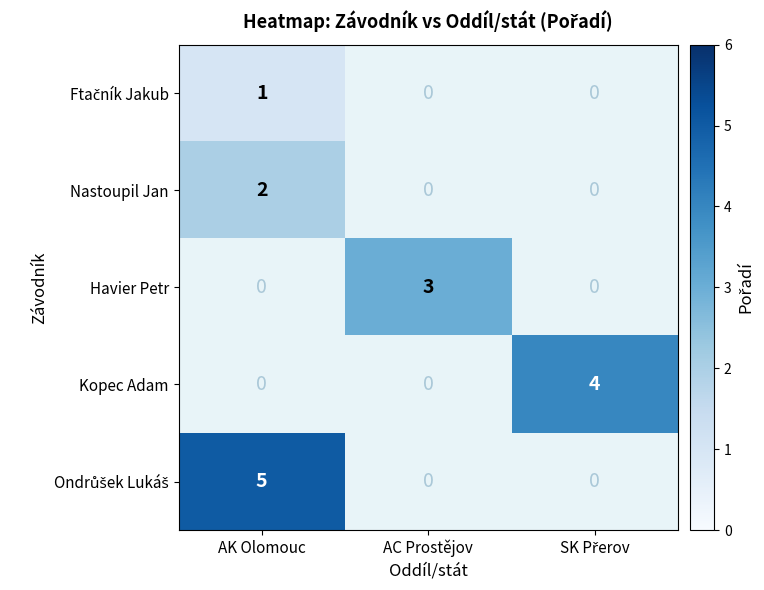

The Nastoupil Jan series shows 0 at AK Olomouc. True or false?

False